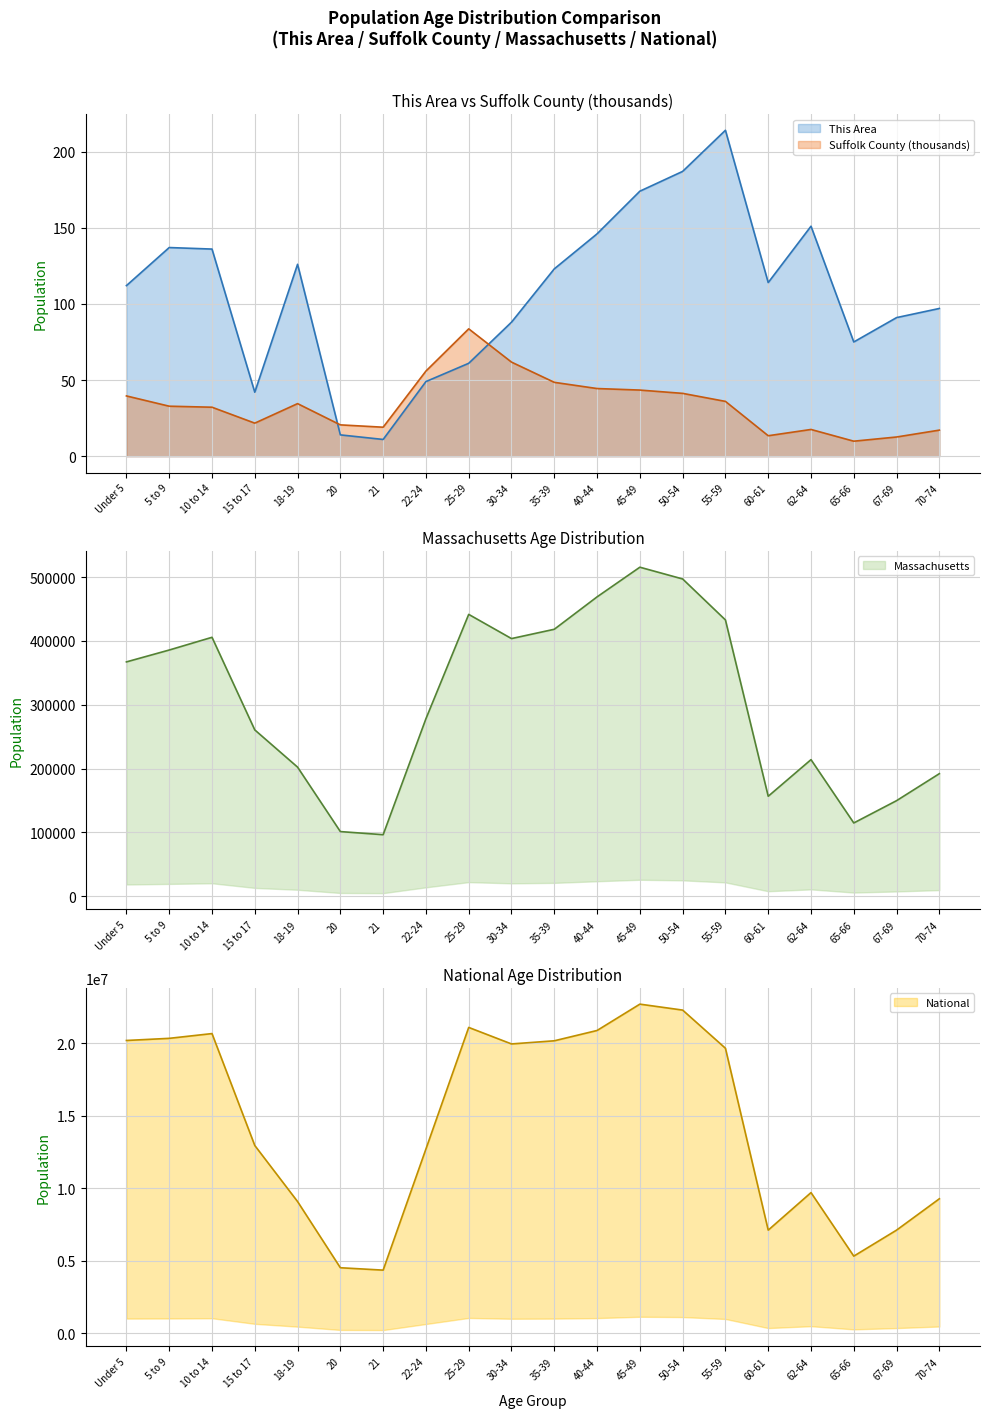

Which series has the largest total across all categories?

National